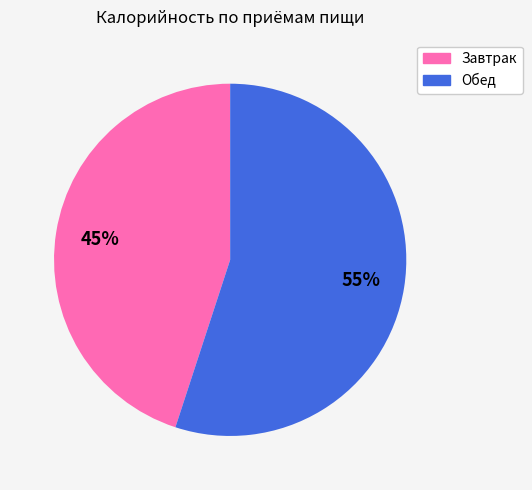

To the nearest percent, what is the combined percentage of Обед and Завтрак?

100%